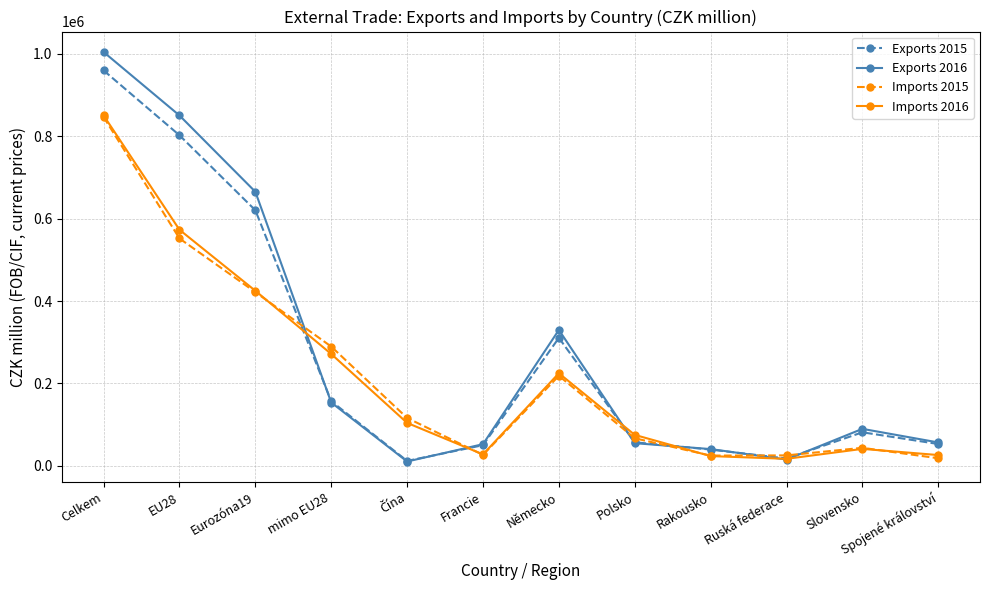

At which category is the sum across all series the highest?

Celkem